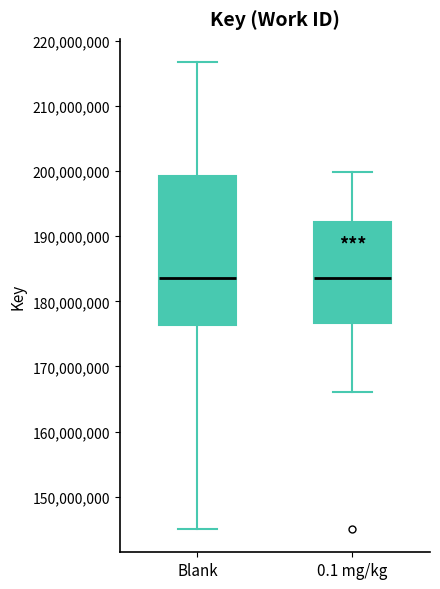

Reading left to right, read every box against the y-axis: the position of its median line, the range the box covers, and the ends of its whiskers. The values are not printed on the chart, so give them approximately, as read against the axis.

Blank: median 184000000, box 176000000 to 199000000, whiskers 145000000 to 217000000
0.1 mg/kg: median 184000000, box 177000000 to 192000000, whiskers 166000000 to 200000000